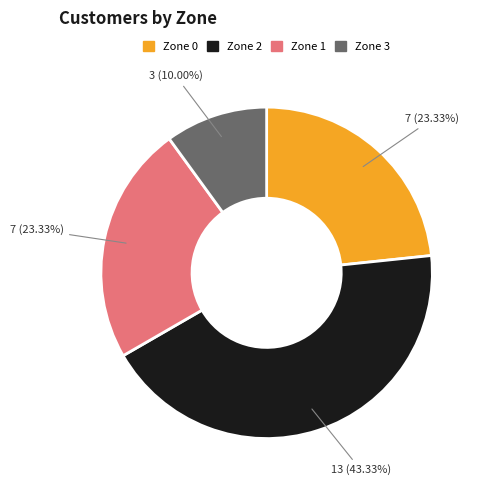

To the nearest percent, what portion does Zone 1 represent?

23%